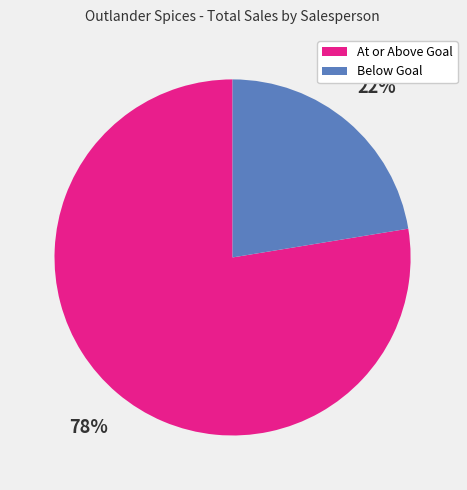

To the nearest percent, what is the combined percentage of Below Goal and At or Above Goal?

100%